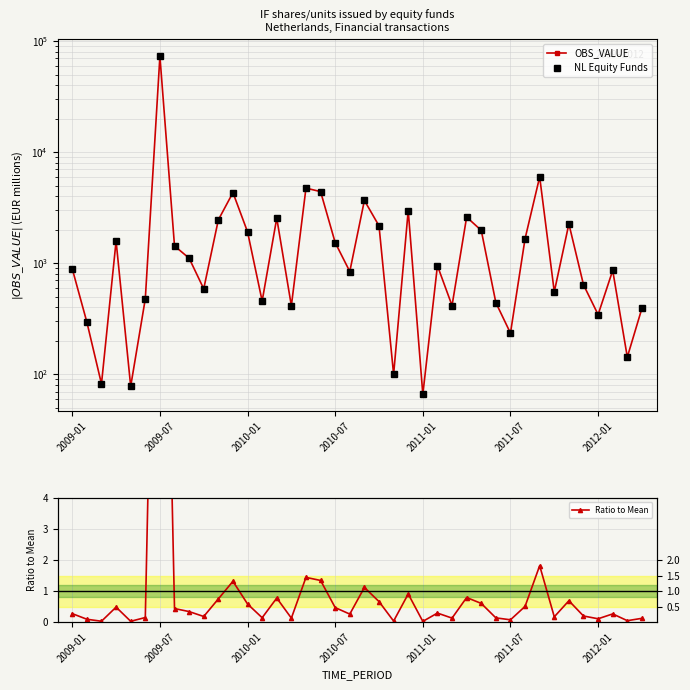

True or false: Ratio to Mean and NL Equity Funds intersect in this chart.

False